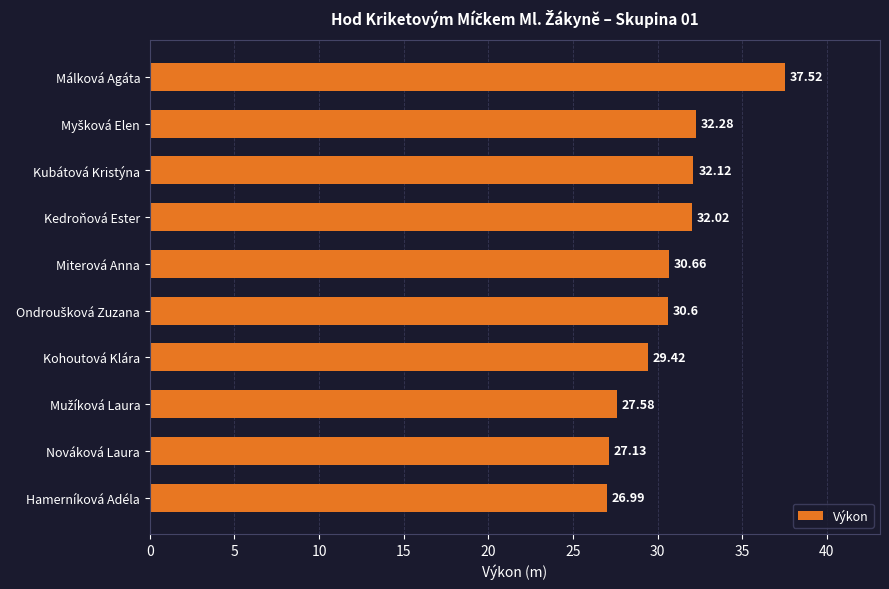

Between Hamerníková Adéla and Miterová Anna, which is larger?

Miterová Anna